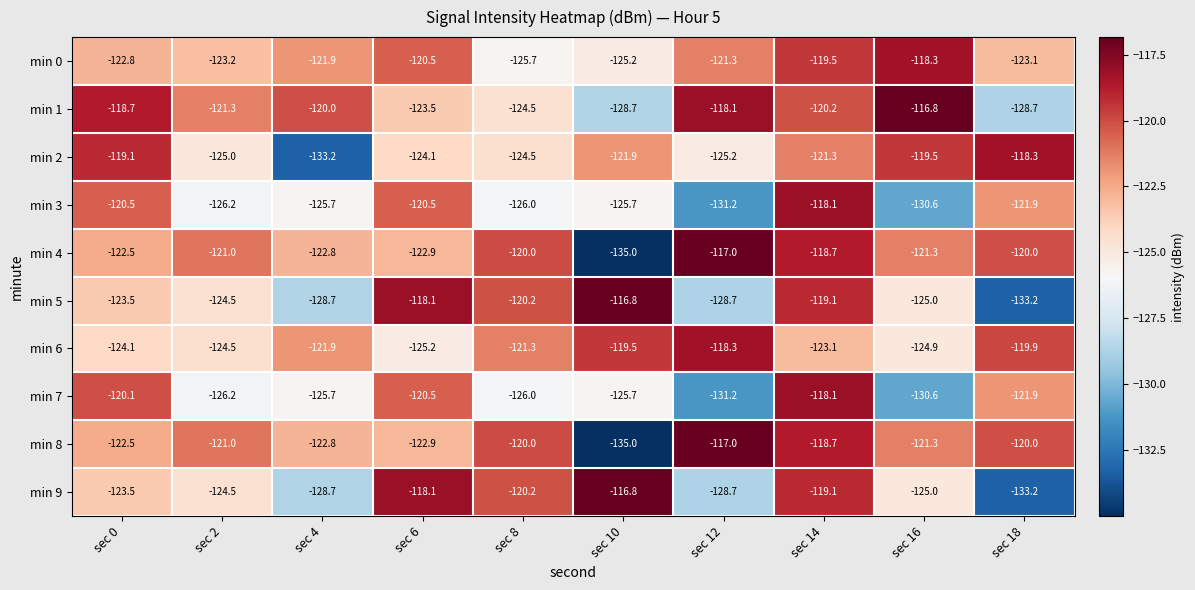

What value does the min 5 series have at sec 8?

-120.2